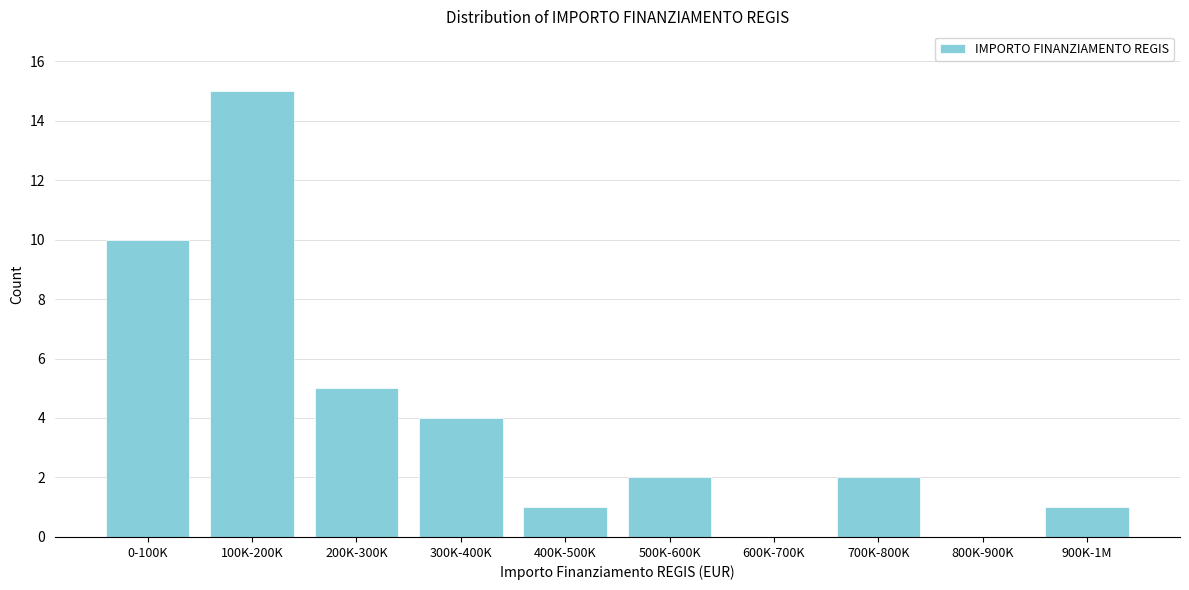

Reading right to left, extract all data points from this chart.

900K-1M=1	800K-900K=0	700K-800K=2	600K-700K=0	500K-600K=2	400K-500K=1	300K-400K=4	200K-300K=5	100K-200K=15	0-100K=10